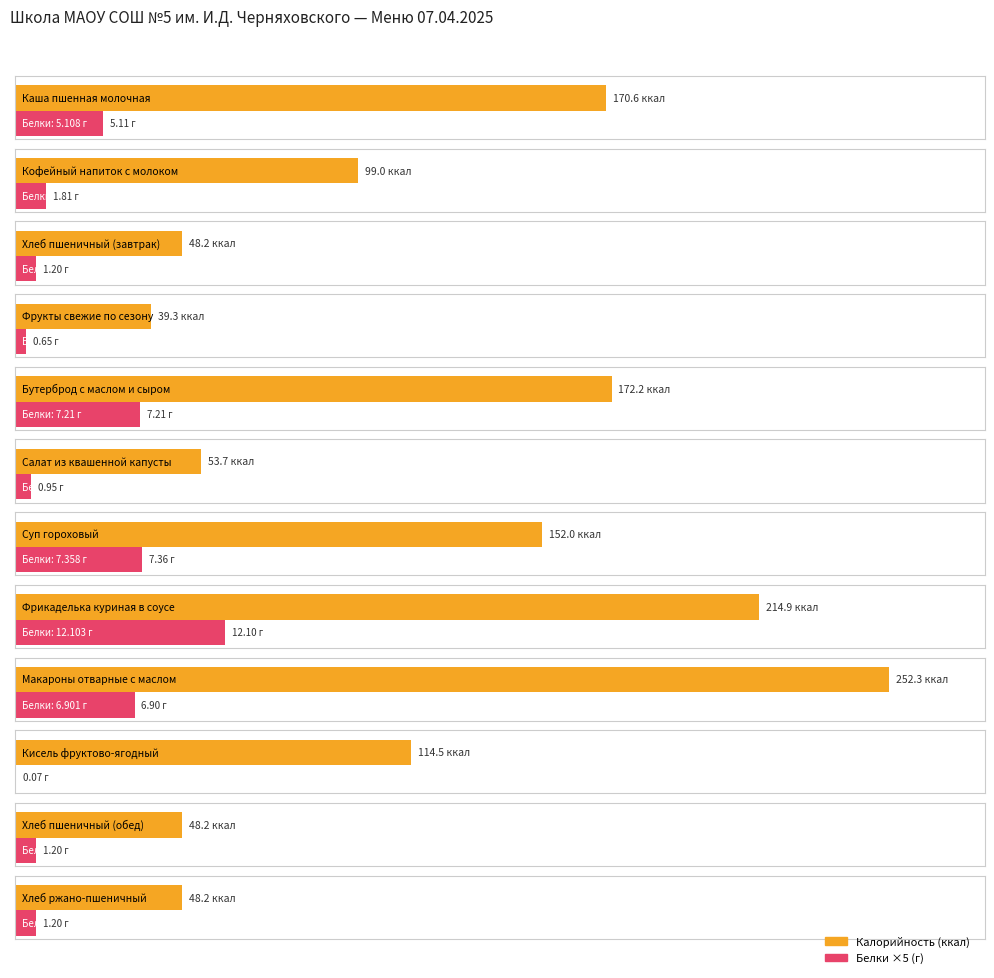

Reading left to right, what are all the values shown in this chart?

Калорийность: 170.6	99.0	48.2	39.3	172.2	53.7	152.0	214.9	252.3	114.5	48.2	48.2
Белки: 5.1	1.8	1.2	0.7	7.2	0.9	7.4	12.1	6.9	0.1	1.2	1.2